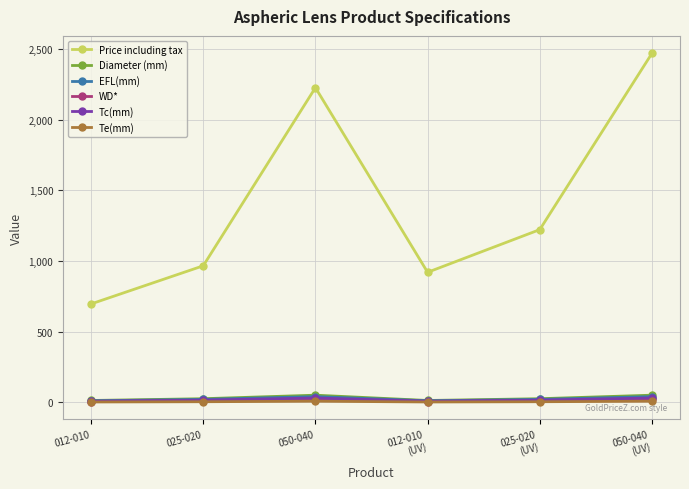

What position from the left is 012-010
(UV)?

4